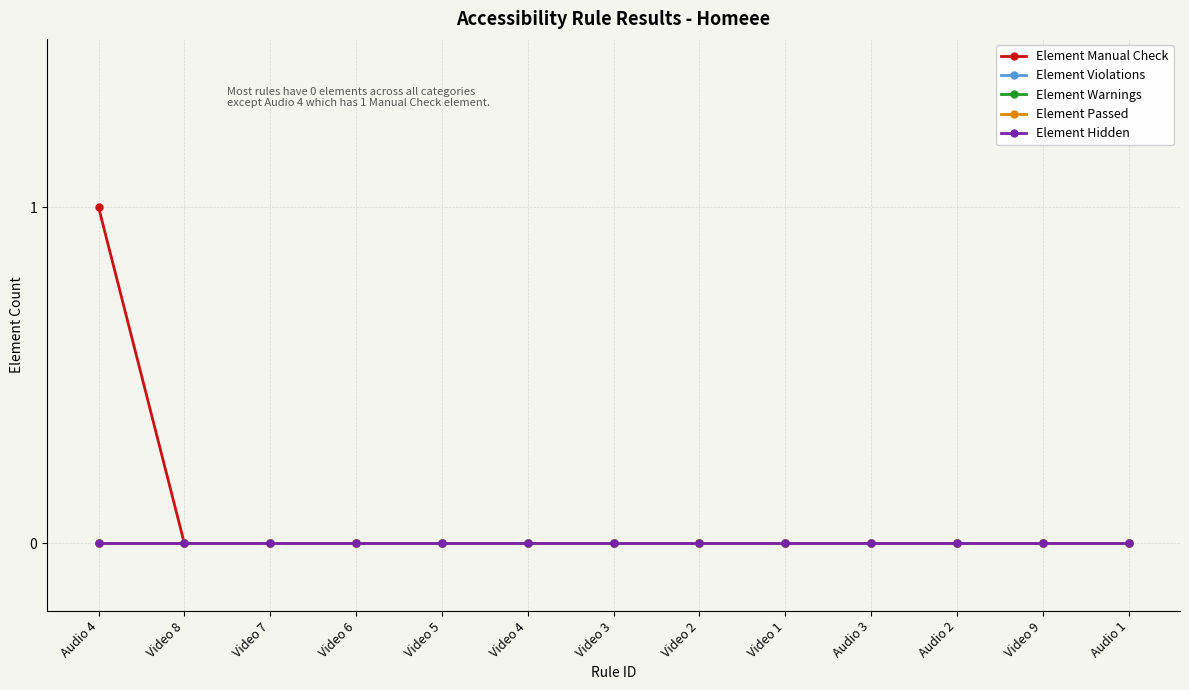

Does the chart have visible grid lines?

Yes